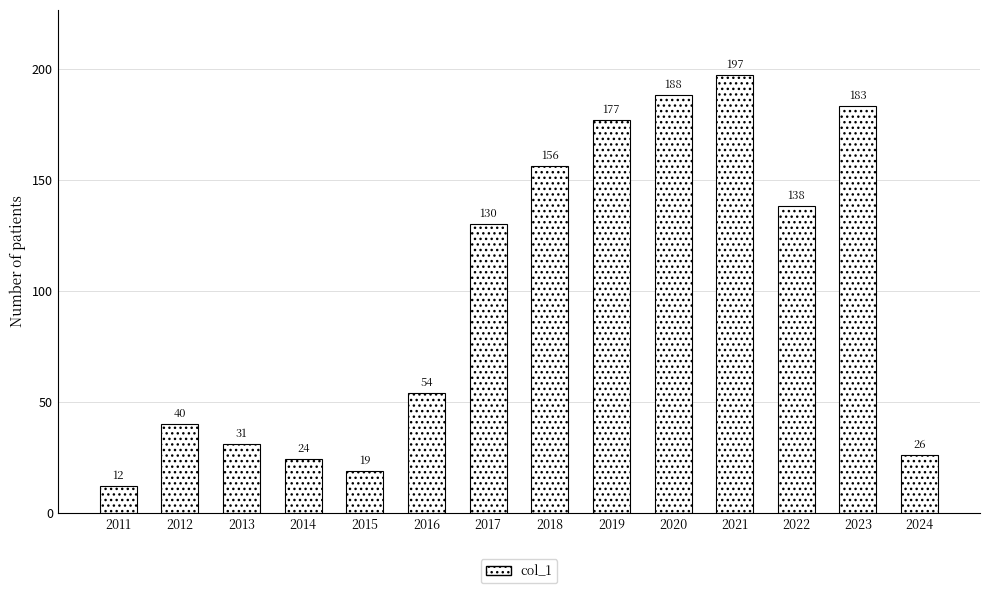

What is the change in value from 2017 to 2018?

+26